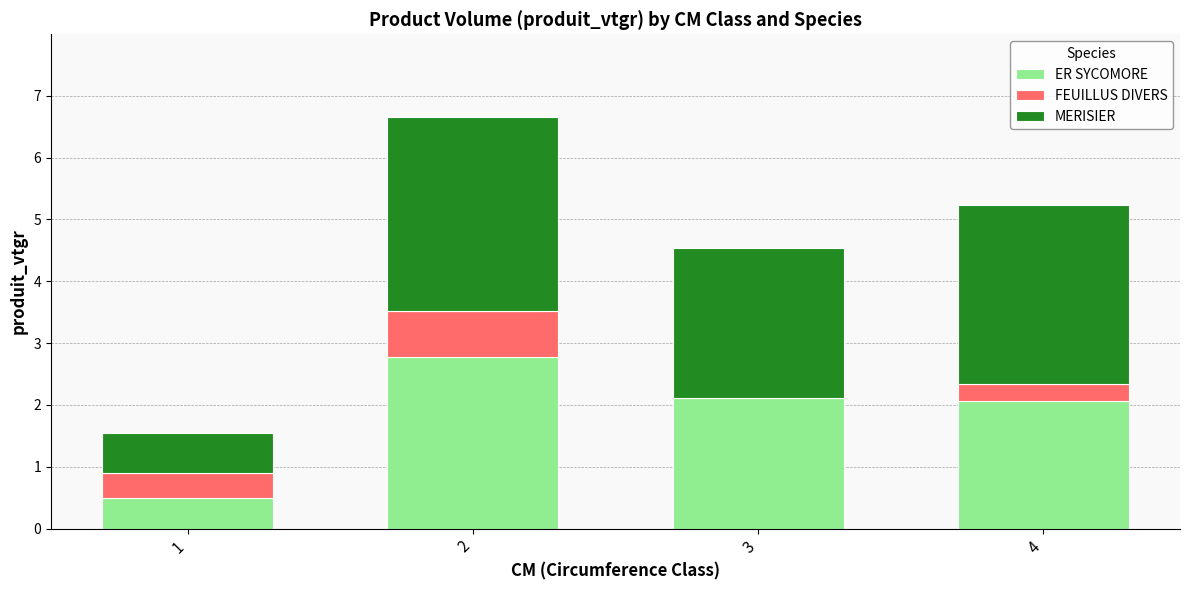

What is the total value across all series at 3?

4.5